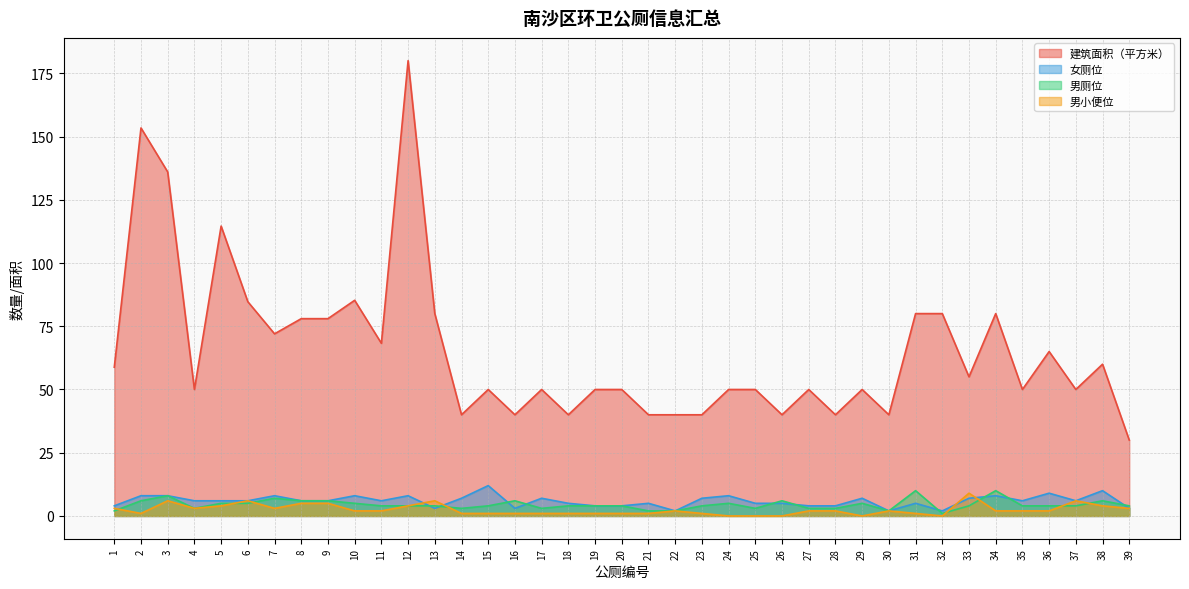

At which category is the sum across all series the highest?

12